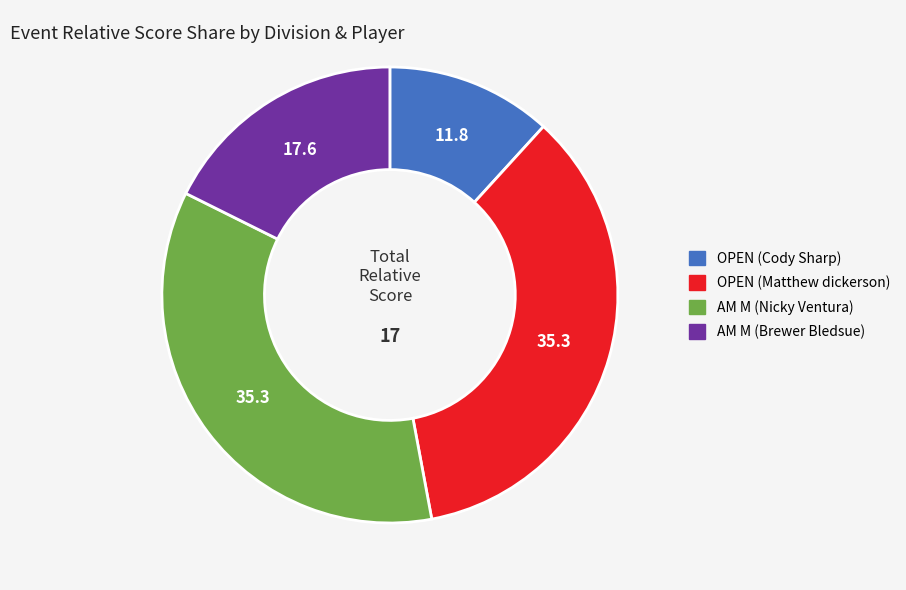

What is the smallest slice in the pie chart?

OPEN (Cody Sharp)